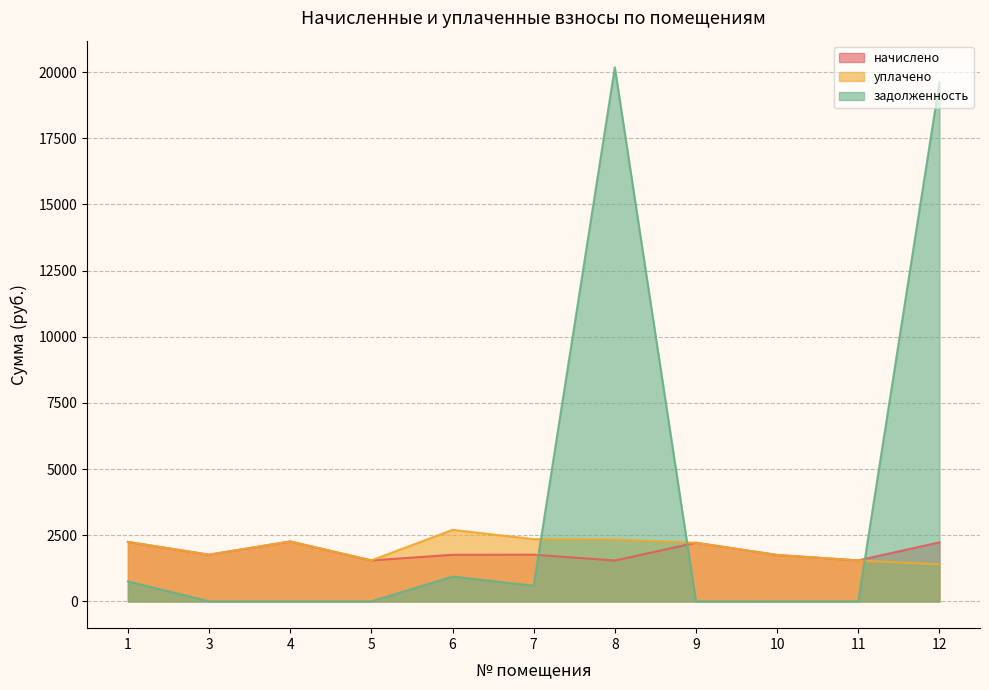

How many lines are shown in the chart?

3